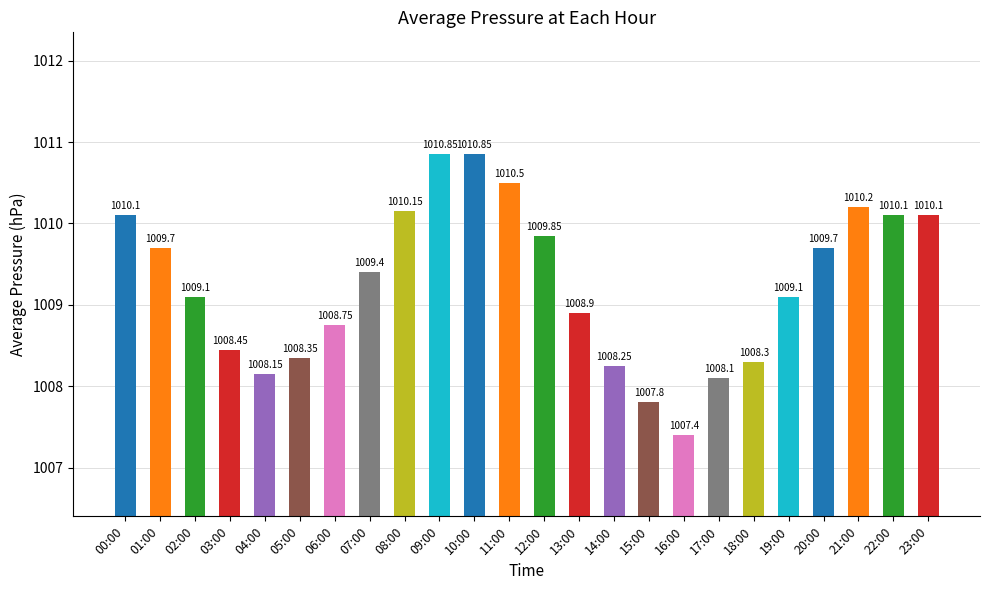

How many bars are there in total?

24